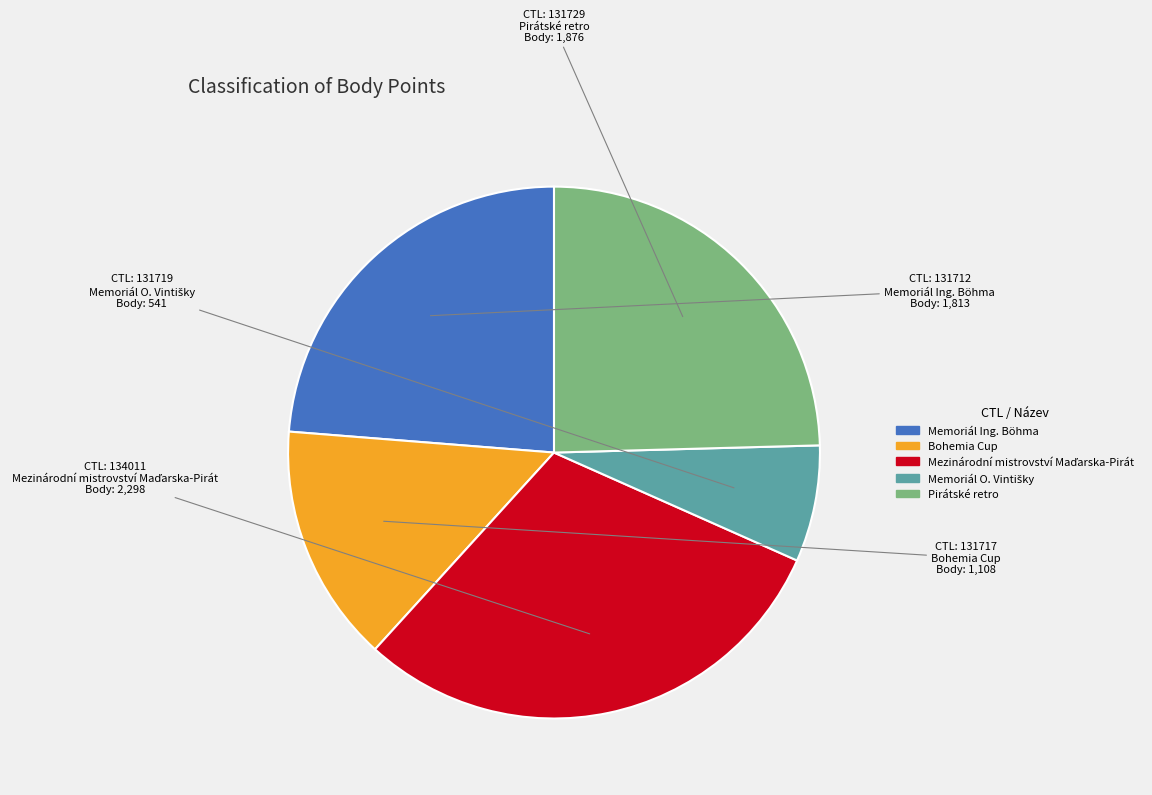

Is there any slice that represents more than half of the pie?

No